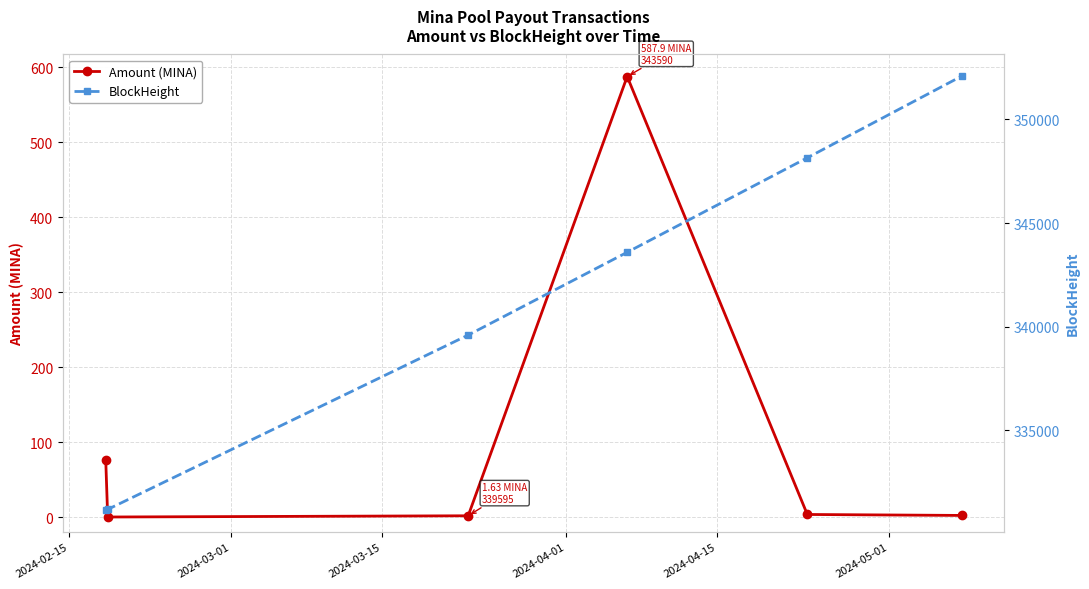

What is the maximum value for Amount (MINA)?

587.9